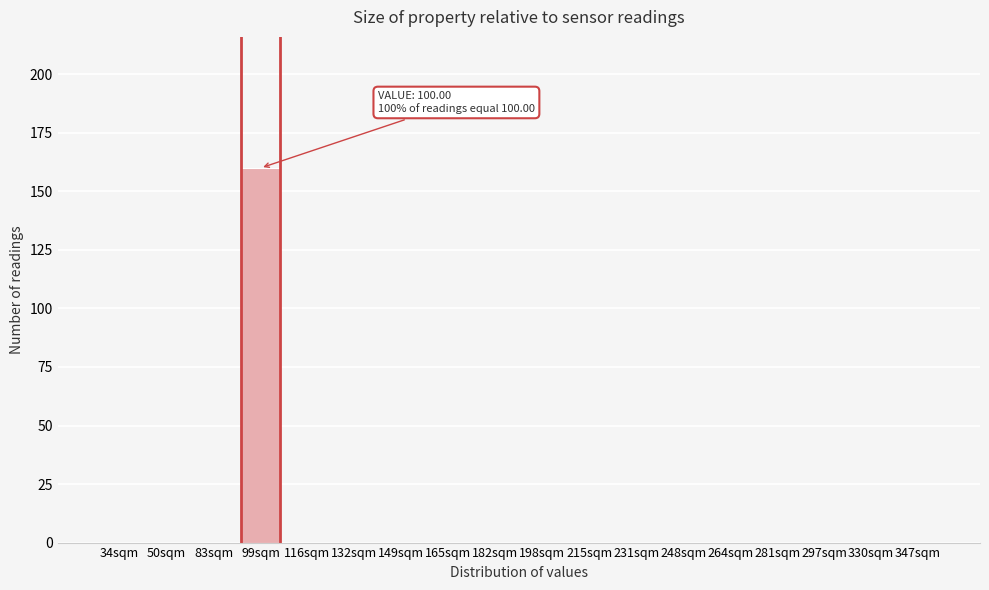

Reading right to left, transcribe all the data shown in this chart.

347sqm=0	330sqm=0	297sqm=0	281sqm=0	264sqm=0	248sqm=0	231sqm=0	215sqm=0	198sqm=0	182sqm=0	165sqm=0	149sqm=0	132sqm=0	116sqm=0	99sqm=160	83sqm=0	50sqm=0	34sqm=0